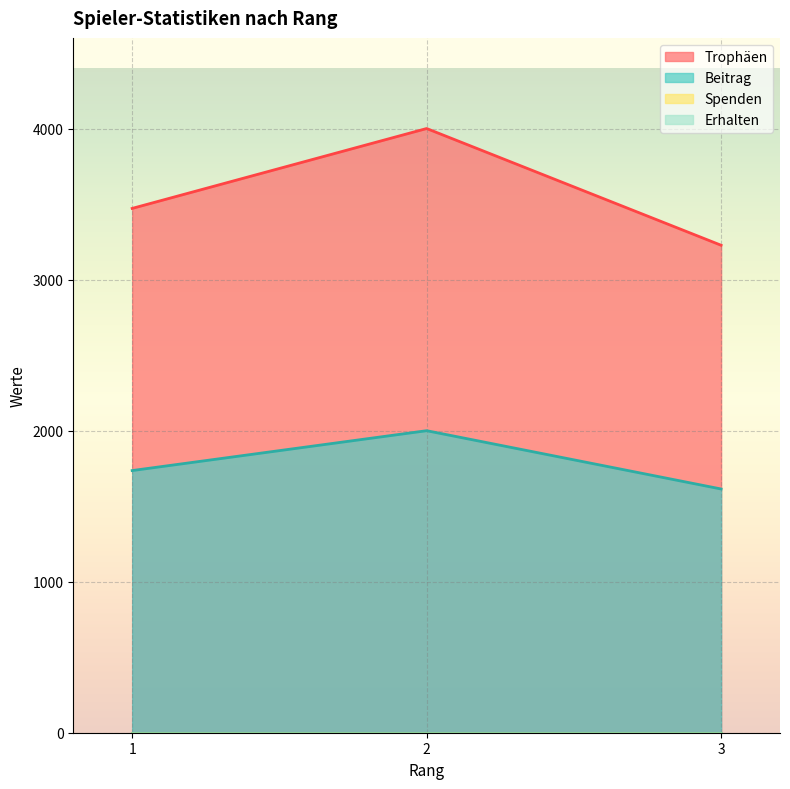

Between 1 and 3, which is larger?

1